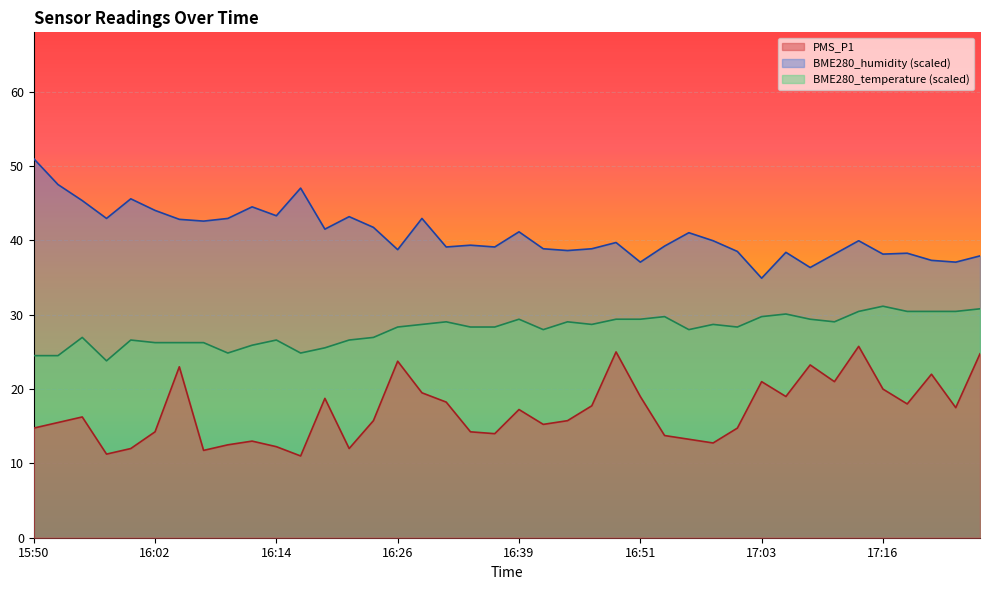

What is the value of the BME280_temperature point at the 19th from the left?

28.4